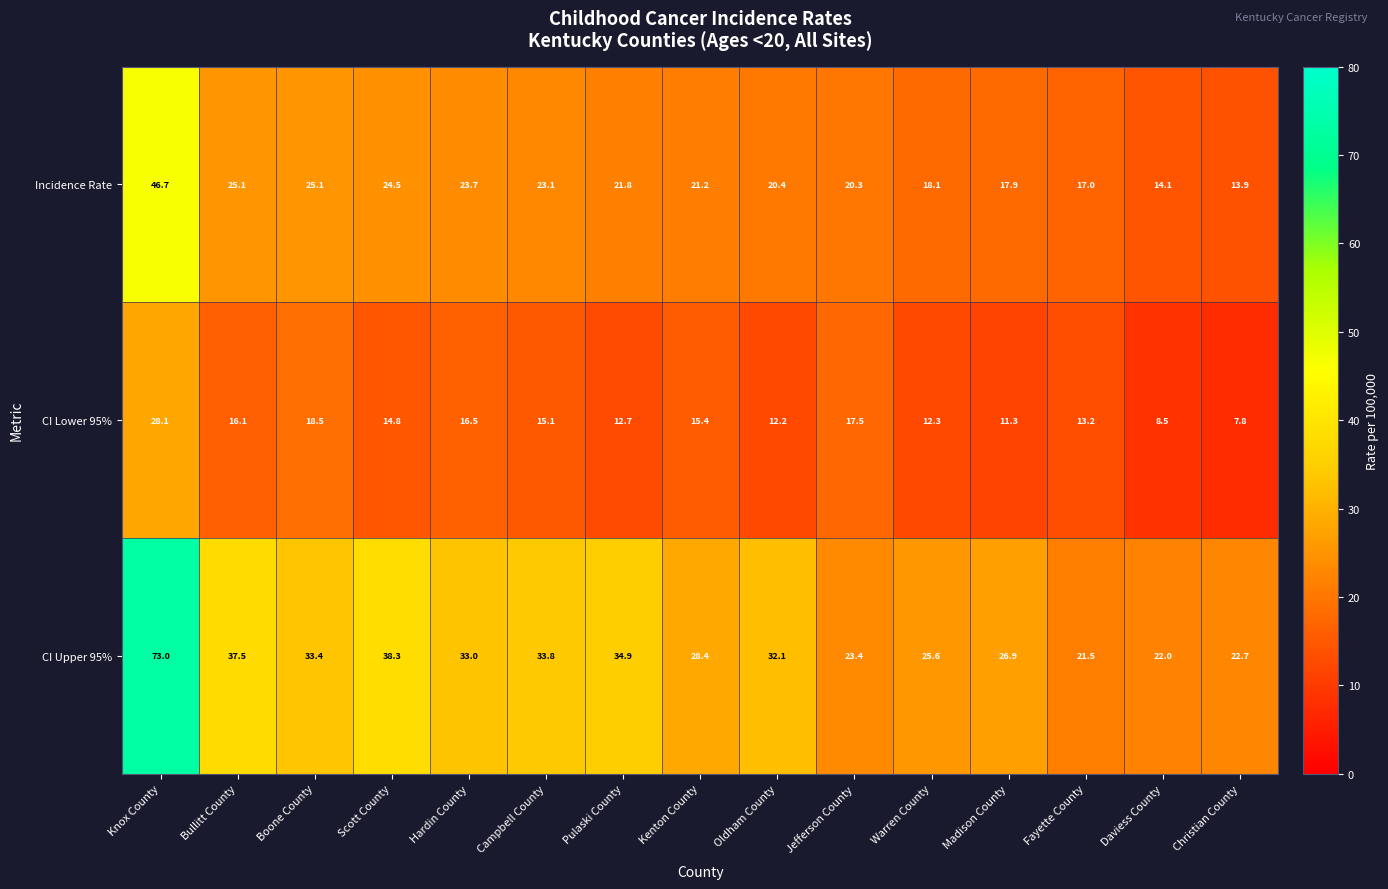

What is the difference between the maximum and minimum values in the CI Upper 95% series?

51.5